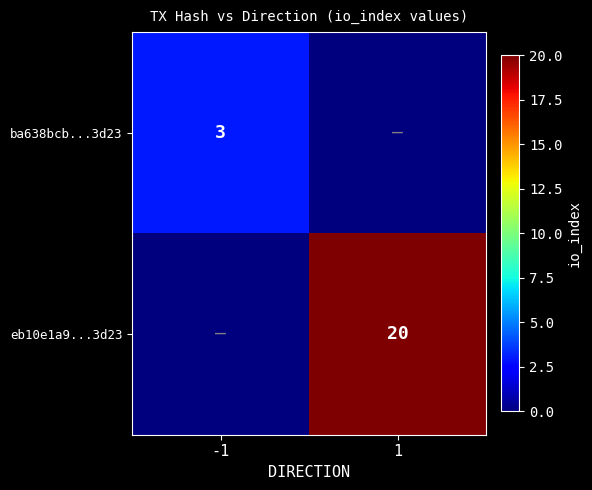

How many series are shown in this chart?

2